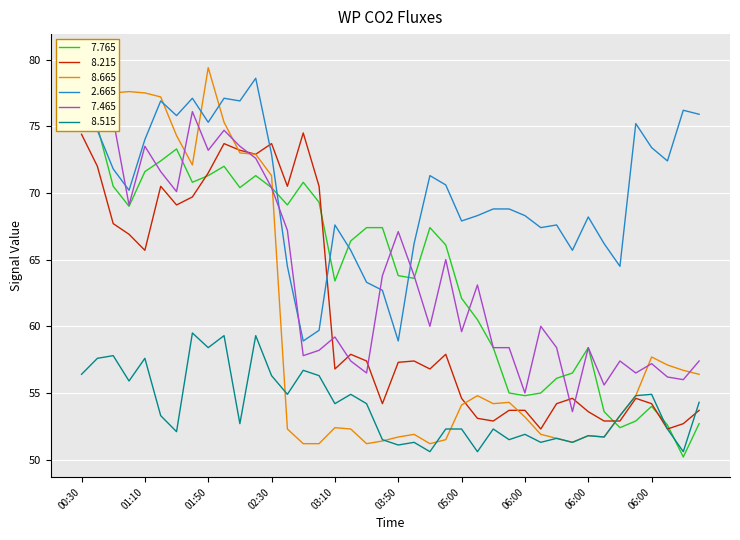

Which series has the largest total across all categories?

  2.665